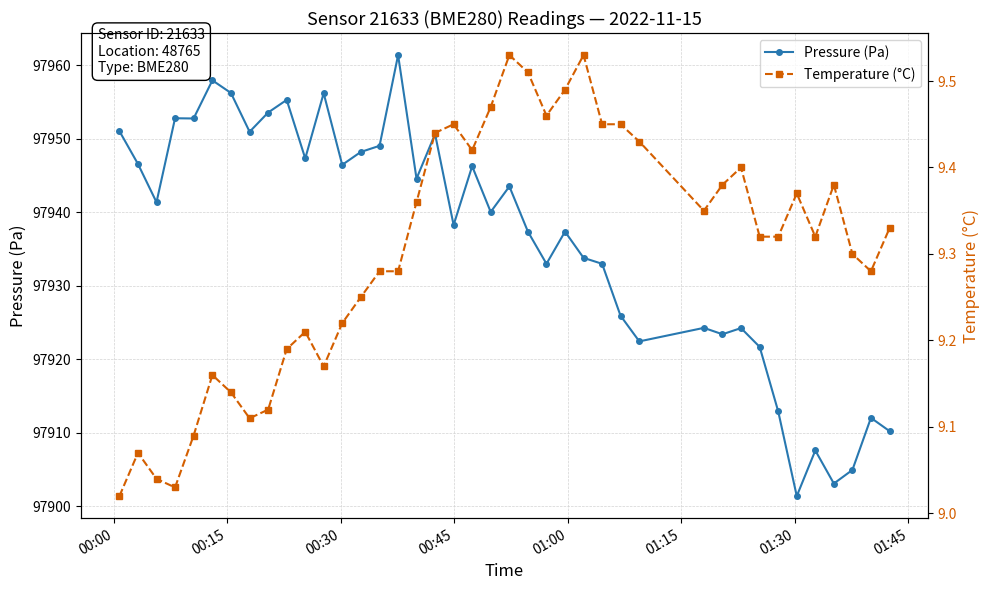

What is the value of the Pressure (Pa) point at the 15th from the left?

97949.1